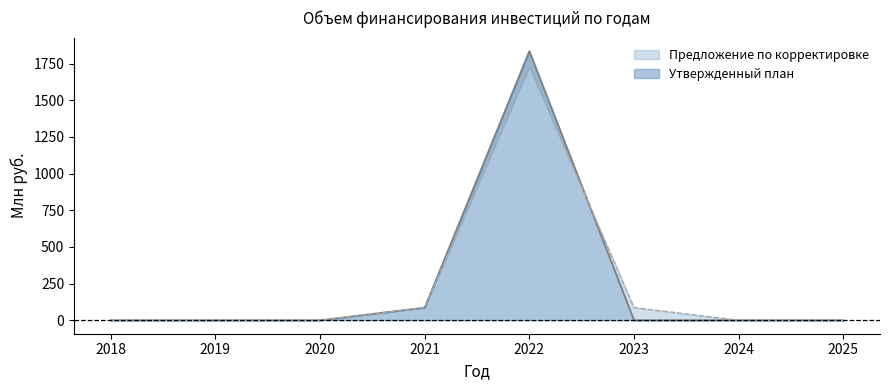

Is it true that Утвержденный план equals 0.0 at 2019?

True